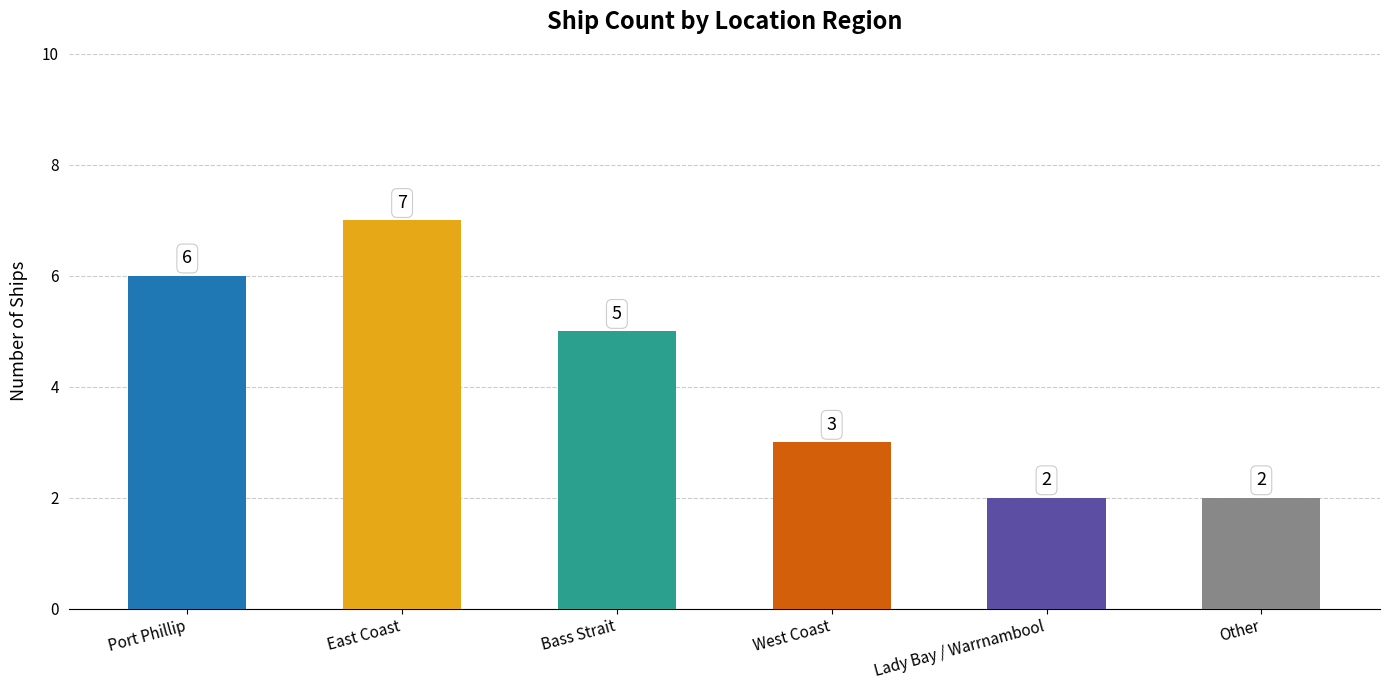

Where does the data first go above 5?

Port Phillip